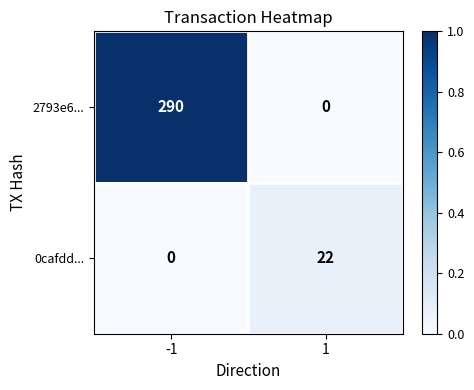

Is it true that 2793e6... equals 0 at 1?

True